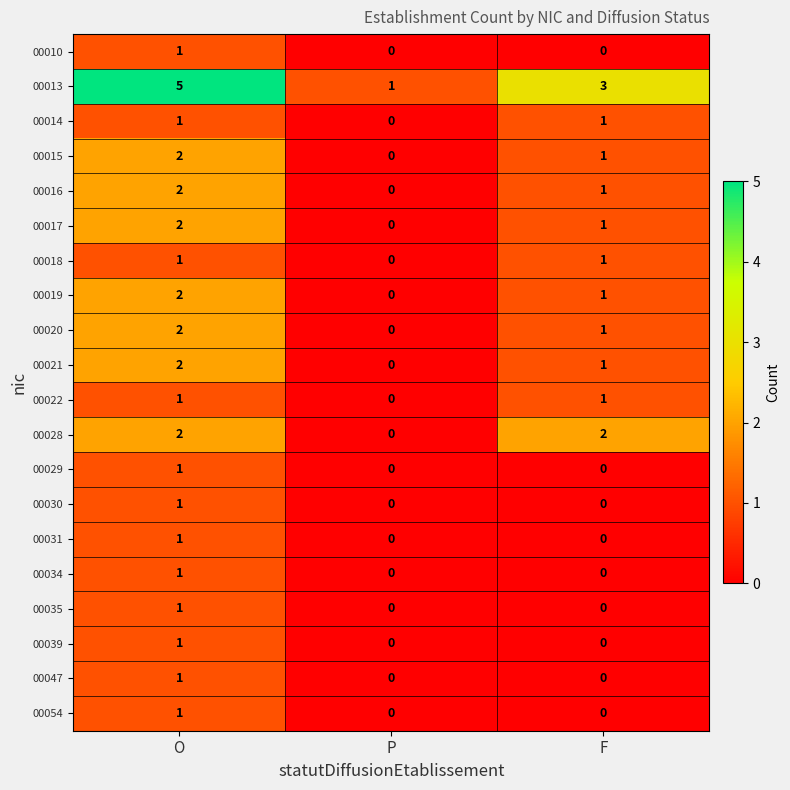

Between O and P, which series saw the biggest shift?

00013